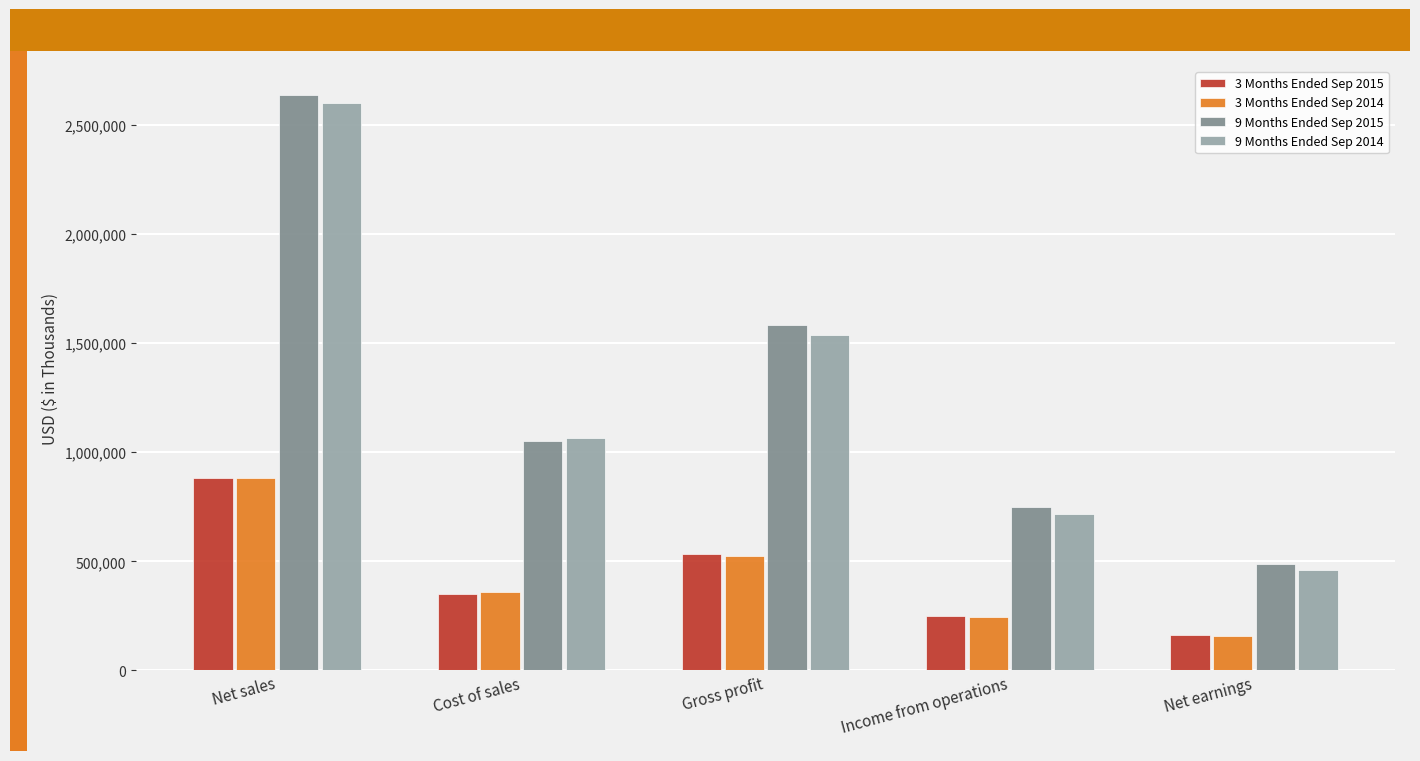

What position from the left is Cost of sales?

2